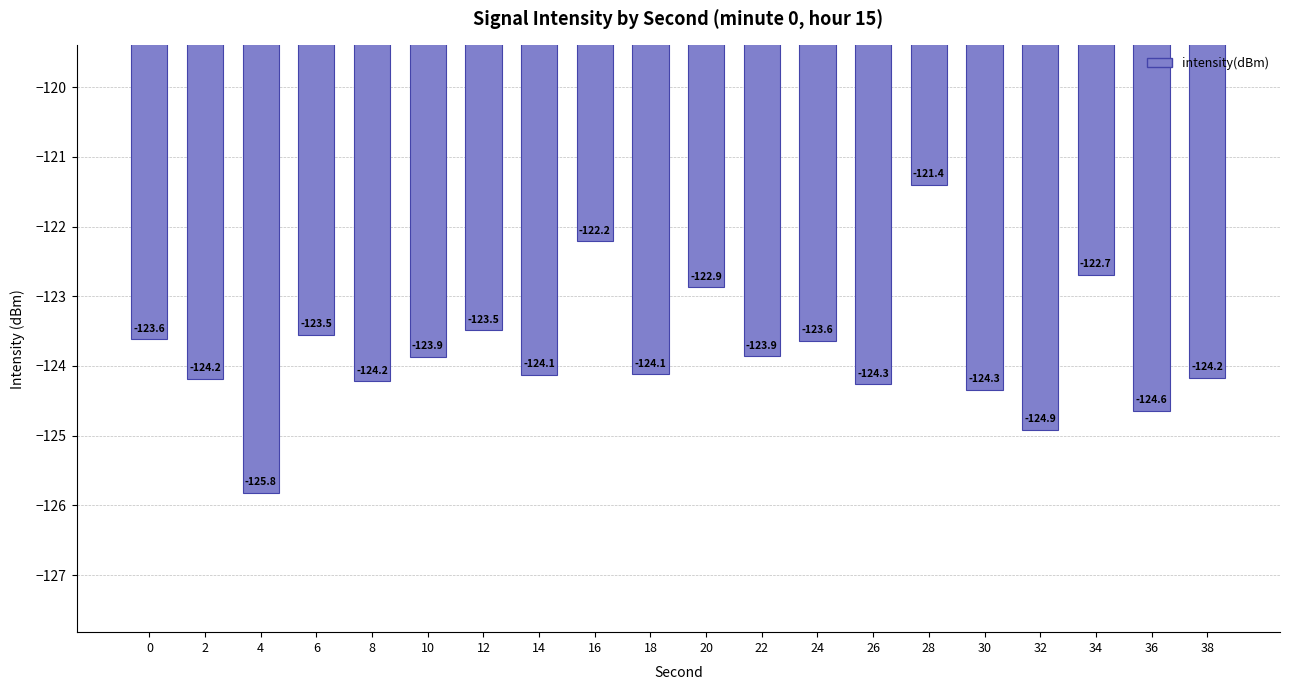

What is the difference between the maximum and minimum values?

4.4